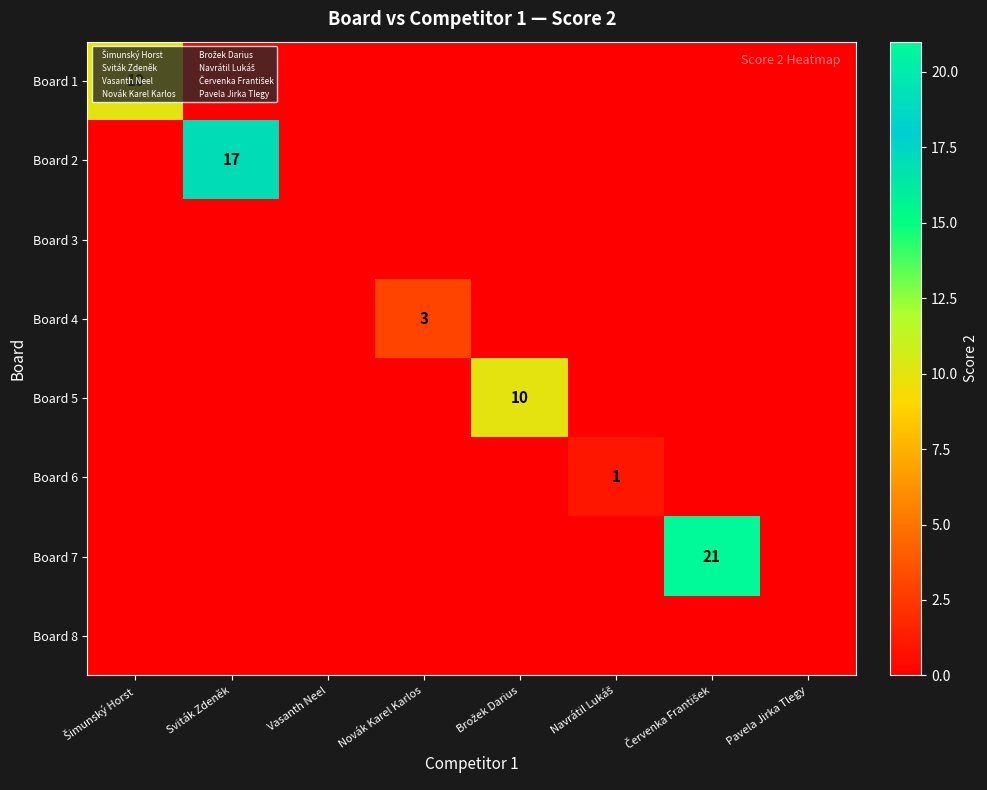

Which series has the largest total across all categories?

Board 7